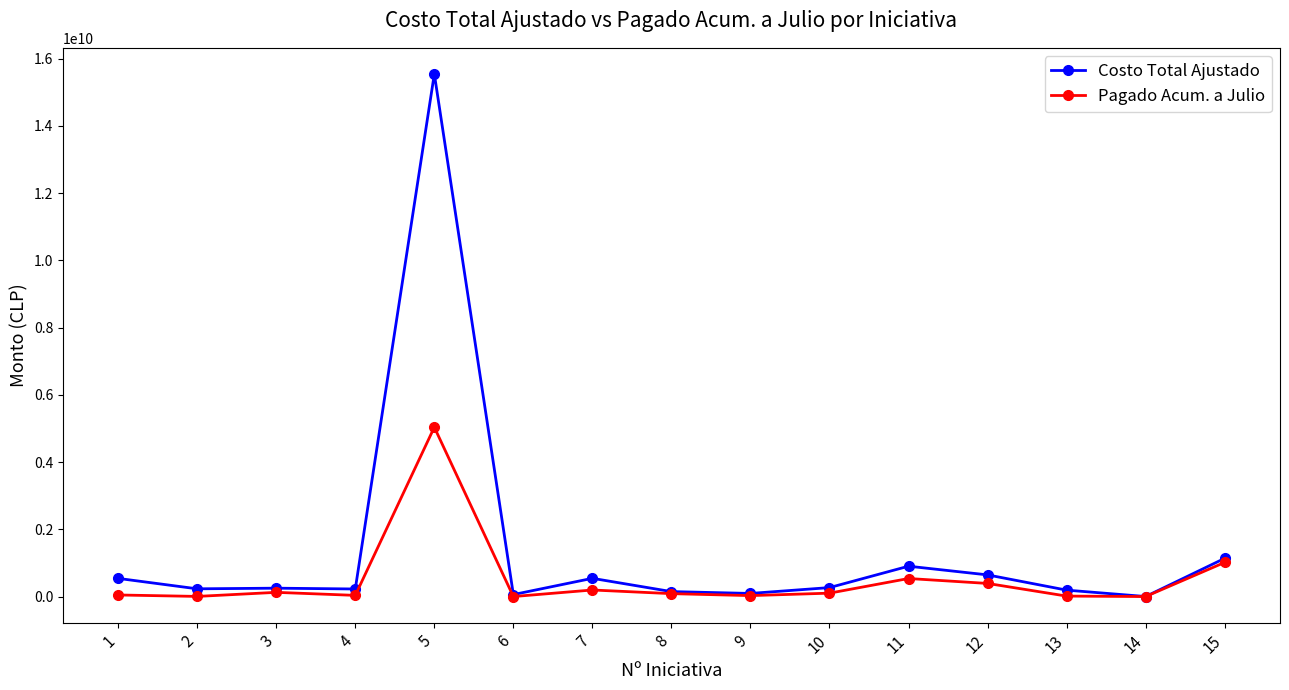

The Pagado Acum. a Julio series shows 125152974 at 3. True or false?

True